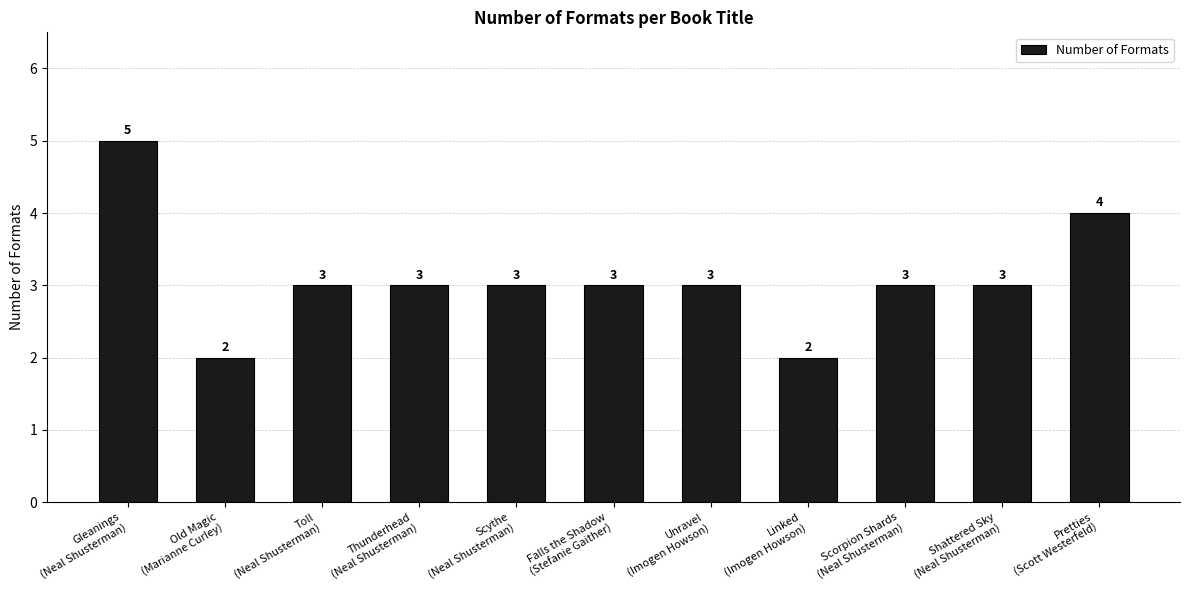

Reading right to left, extract all data points from this chart.

4	3	3	2	3	3	3	3	3	2	5